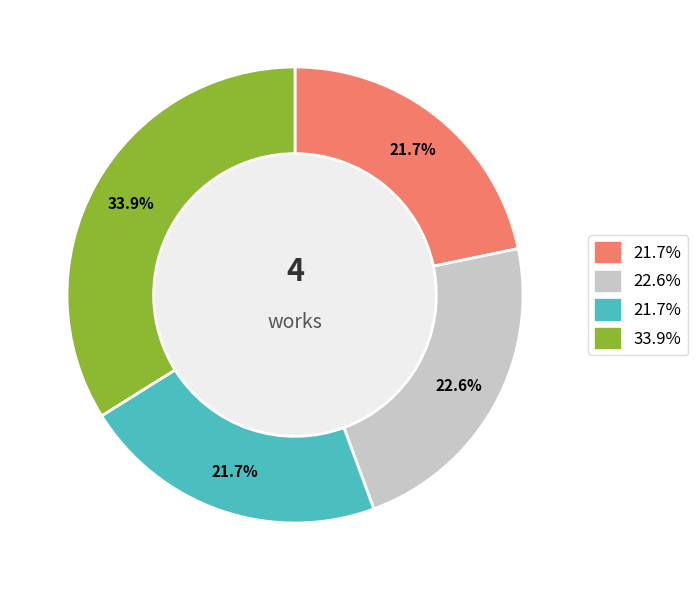

To the nearest percent, what is the difference between the largest and smallest slice percentages?

12%